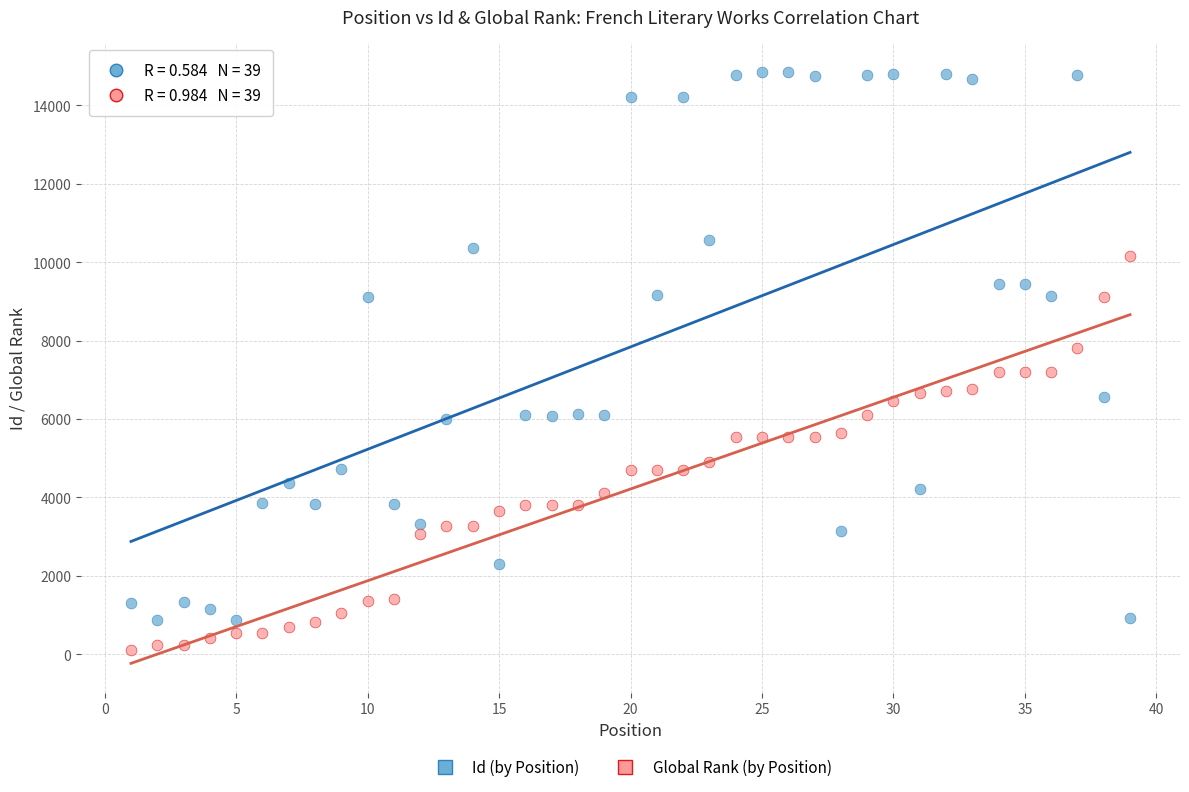

Across all data points, what is the range of Y values (max minus min)?

14726